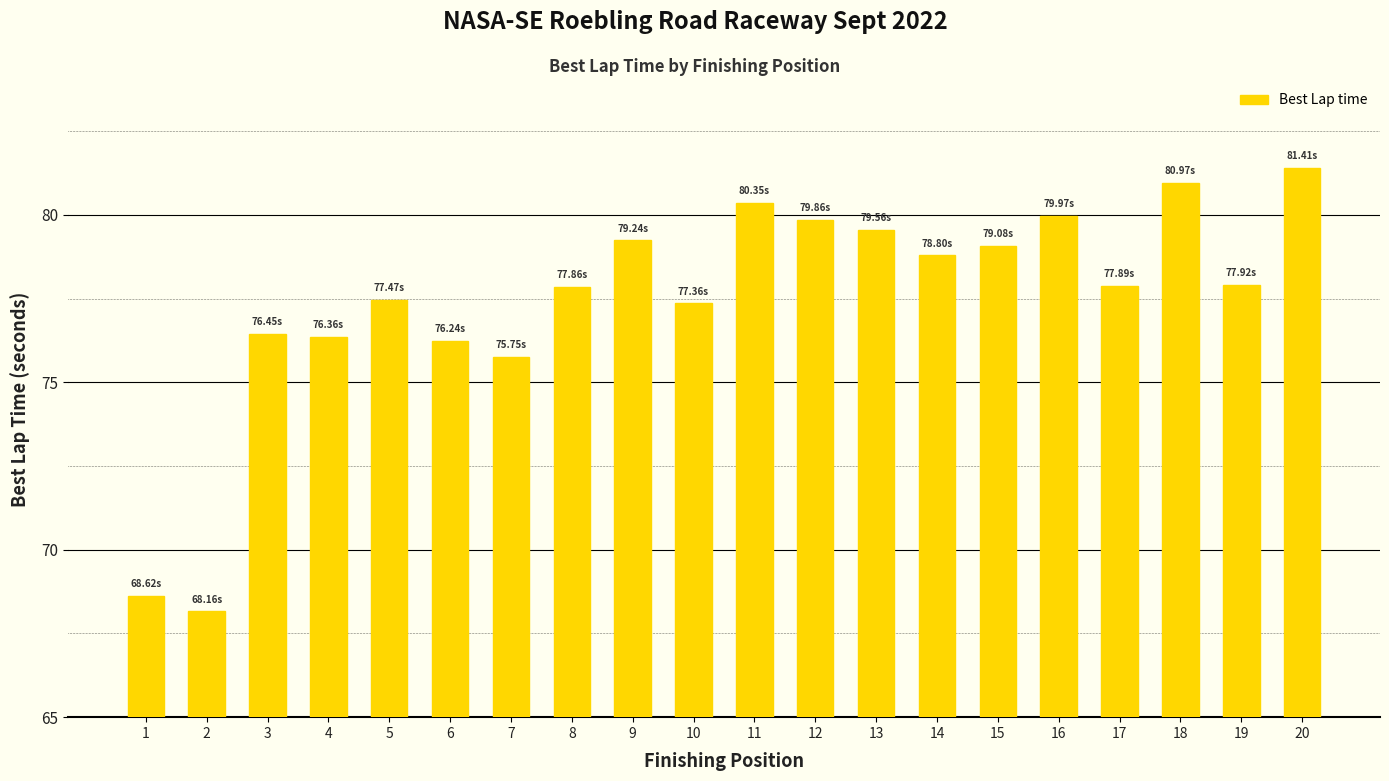

Reading left to right, extract all data points from this chart.

68.6	68.2	76.5	76.4	77.5	76.2	75.8	77.9	79.2	77.4	80.4	79.9	79.6	78.8	79.1	80.0	77.9	81.0	77.9	81.4